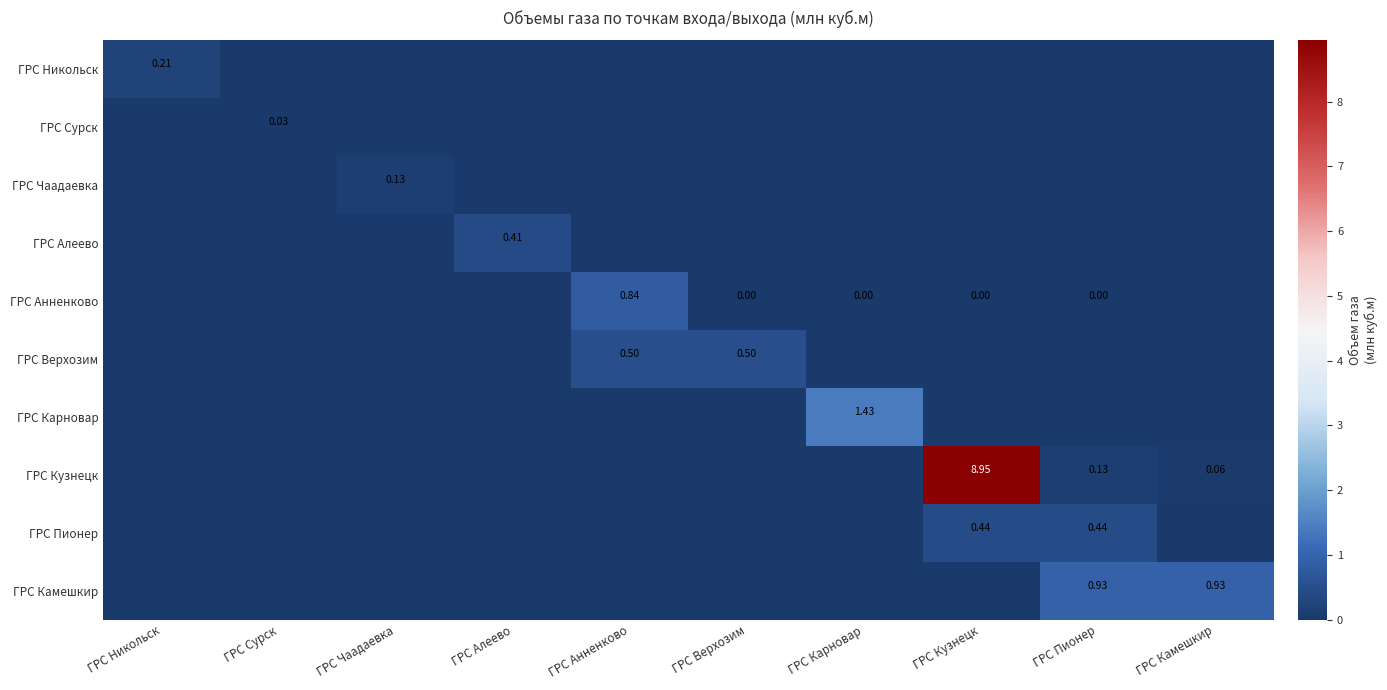

Which category has the highest value across all series?

ГРС Кузнецк